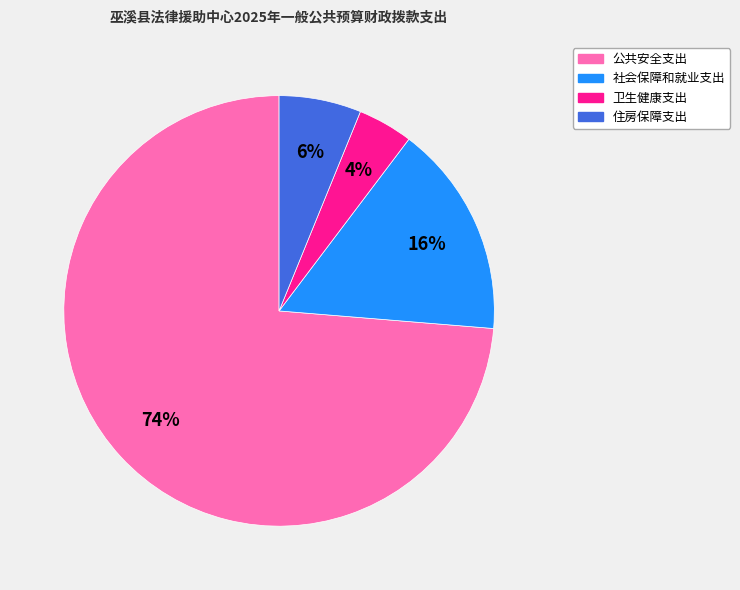

To the nearest percent, what is the difference between the 住房保障支出 and 公共安全支出 slice percentages?

68%